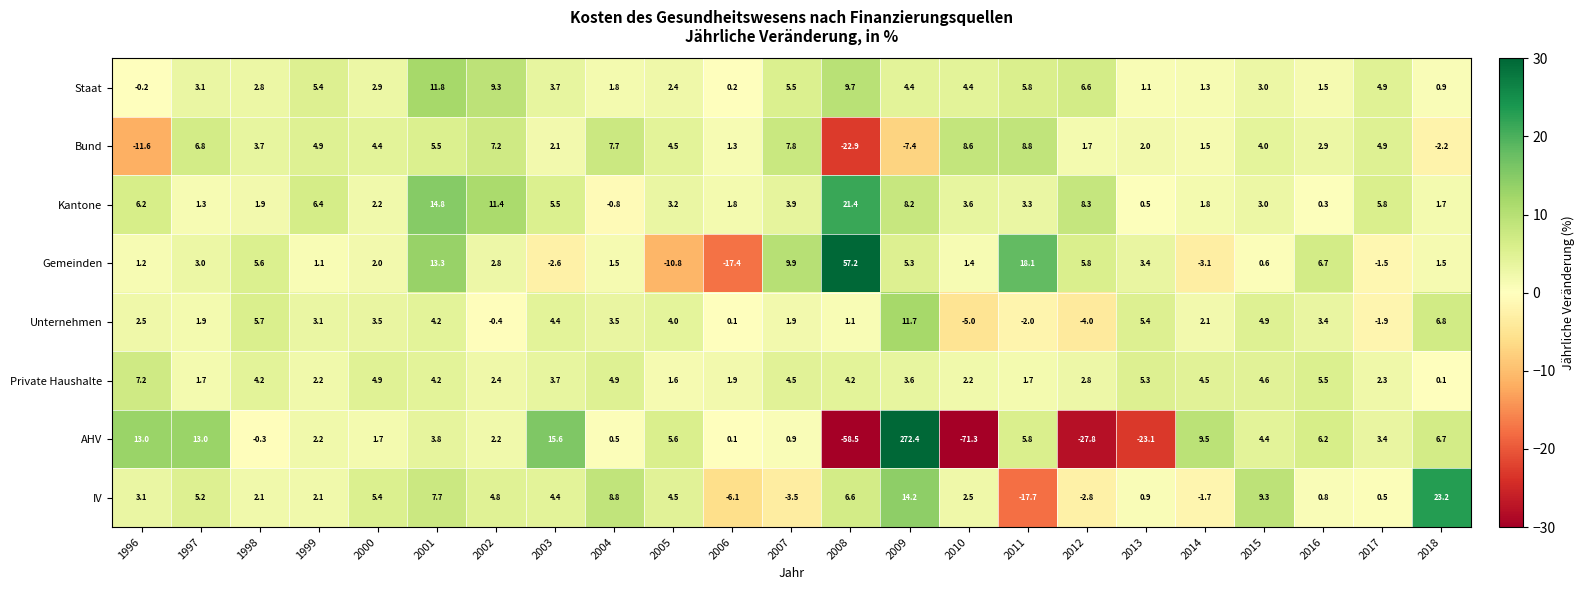

At which label is AHV closest to 100?

2003